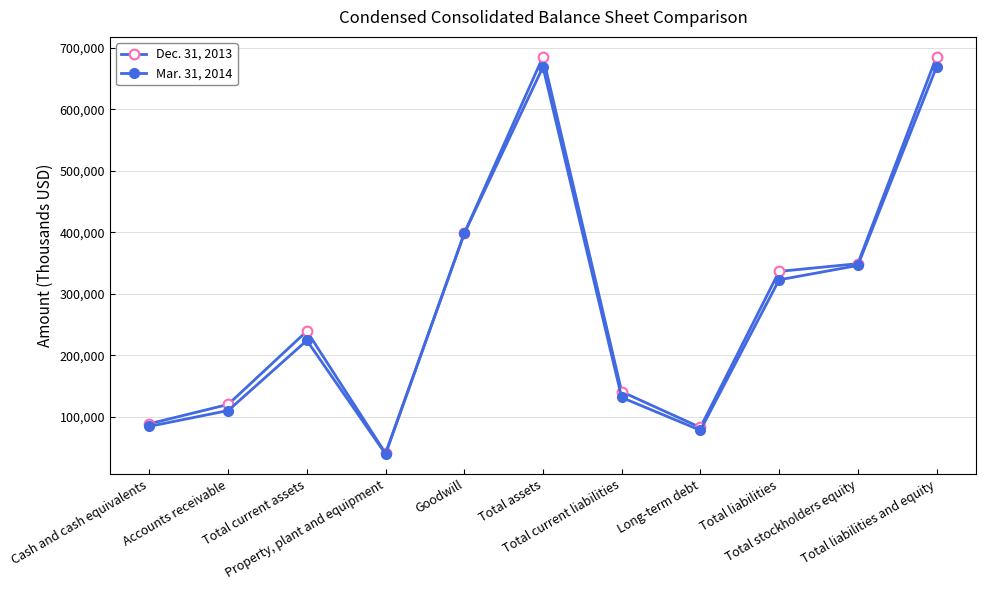

Reading left to right, transcribe all the data shown in this chart.

Dec. 31, 2013: 88747	120122	239305	40711	398164	685536	140843	82687	336482	349054	685536
Mar. 31, 2014: 84539	110178	224217	39429	398164	668892	131469	78094	322740	346152	668892